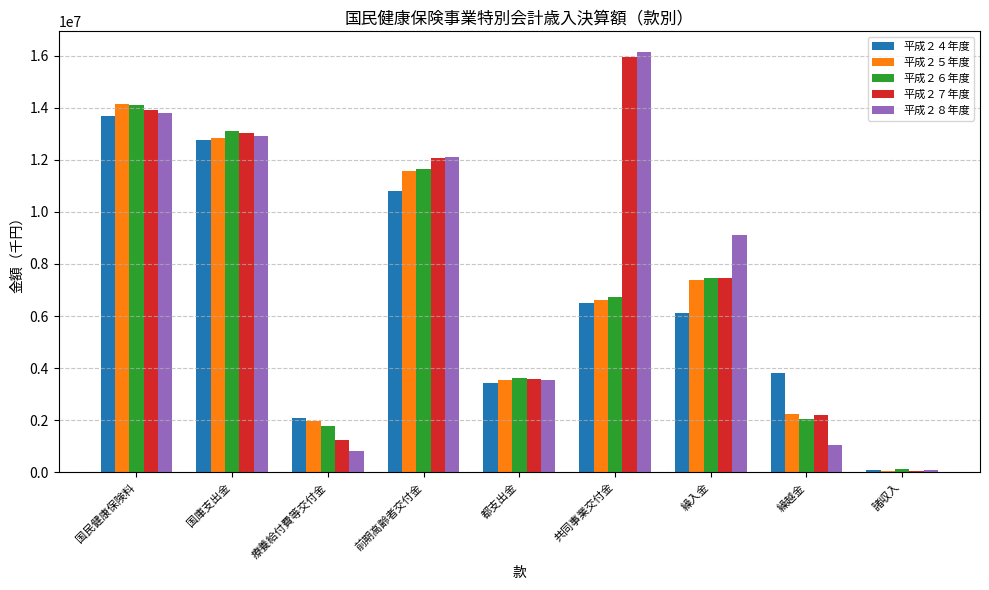

Reading left to right, transcribe all the data shown in this chart.

平成２４年度: 13677670	12752805	2101901	10816322	3442569	6488229	6129969	3798128	88906
平成２５年度: 14154550	12835148	1981000	11560002	3561898	6596894	7372380	2242397	68154
平成２６年度: 14109227	13094361	1767440	11628575	3634612	6738164	7460417	2058924	110869
平成２７年度: 13898342	13015272	1242581	12082290	3593214	15954041	7457136	2189022	58722
平成２８年度: 13785561	12915627	799736	12122095	3546490	16124711	9125914	1055494	106419